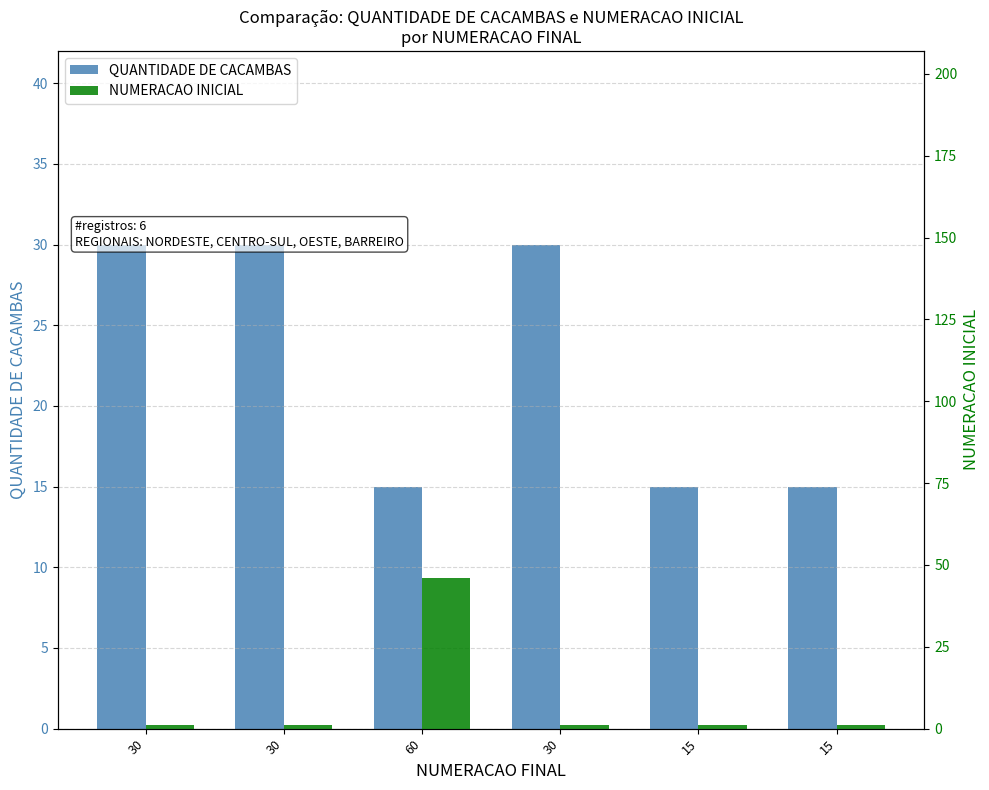

Which category has the lowest value in the QUANTIDADE DE CACAMBAS series?

60